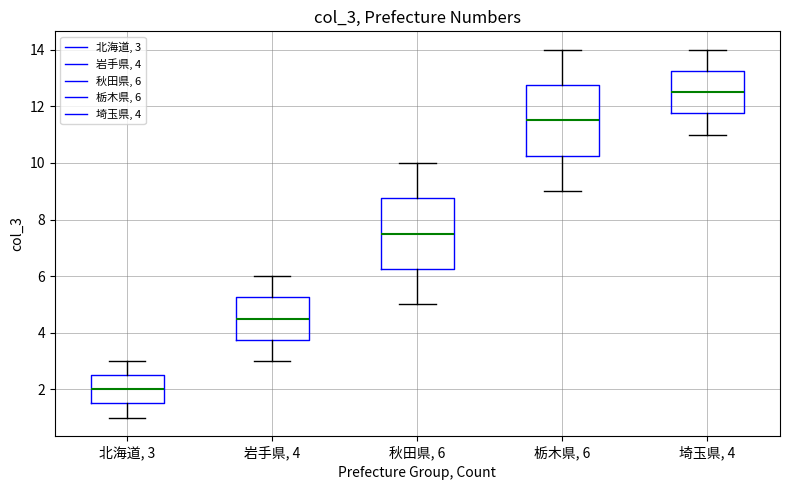

Which box's median line is the lowest?

北海道, 3